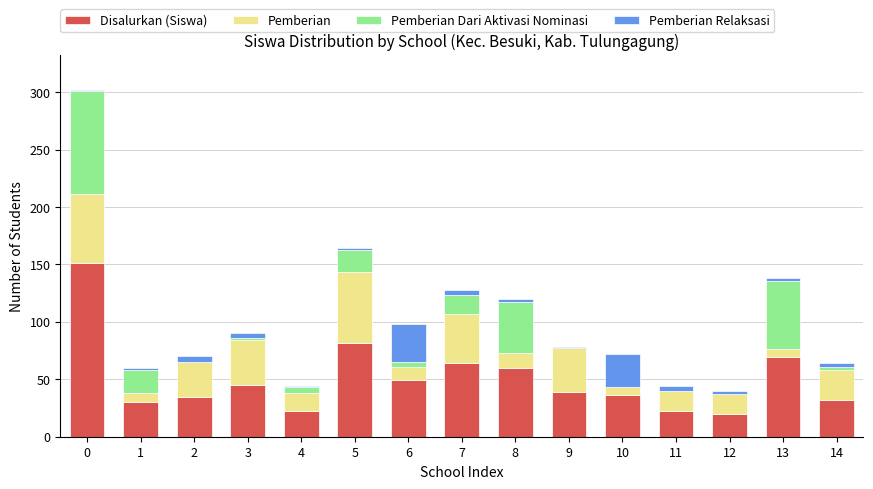

How many data points does each series have?

15